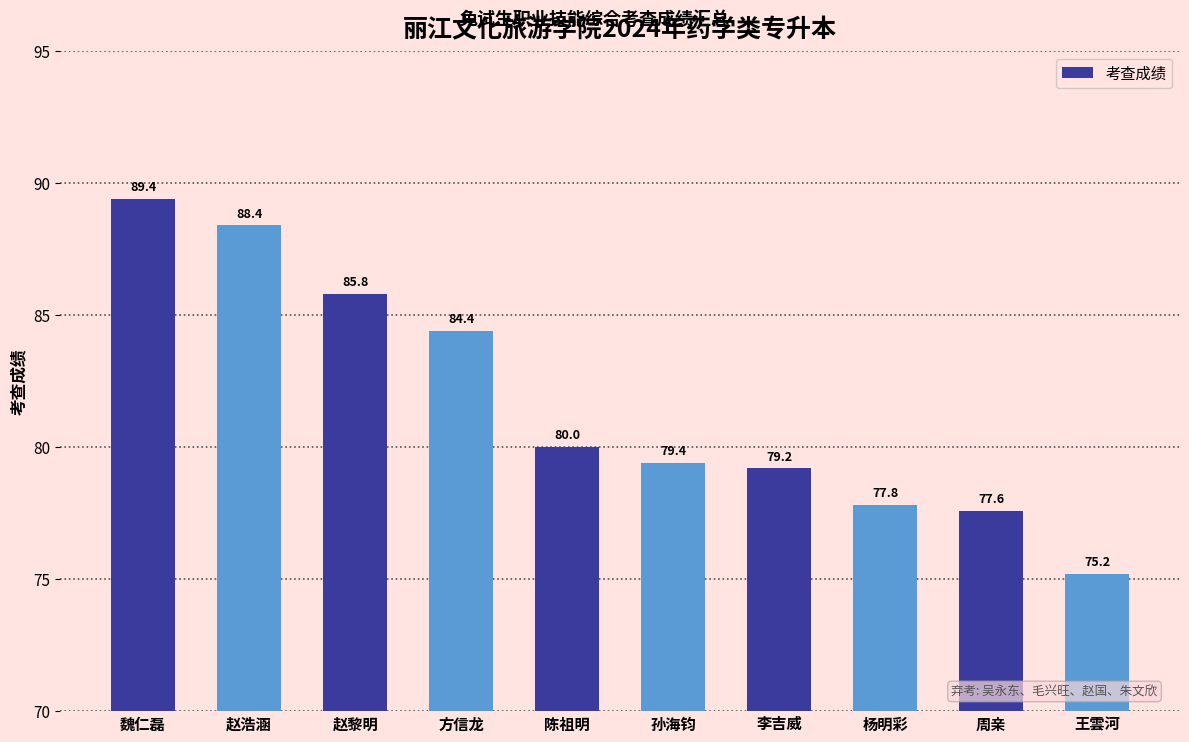

Read the value at 赵浩涵.

88.4